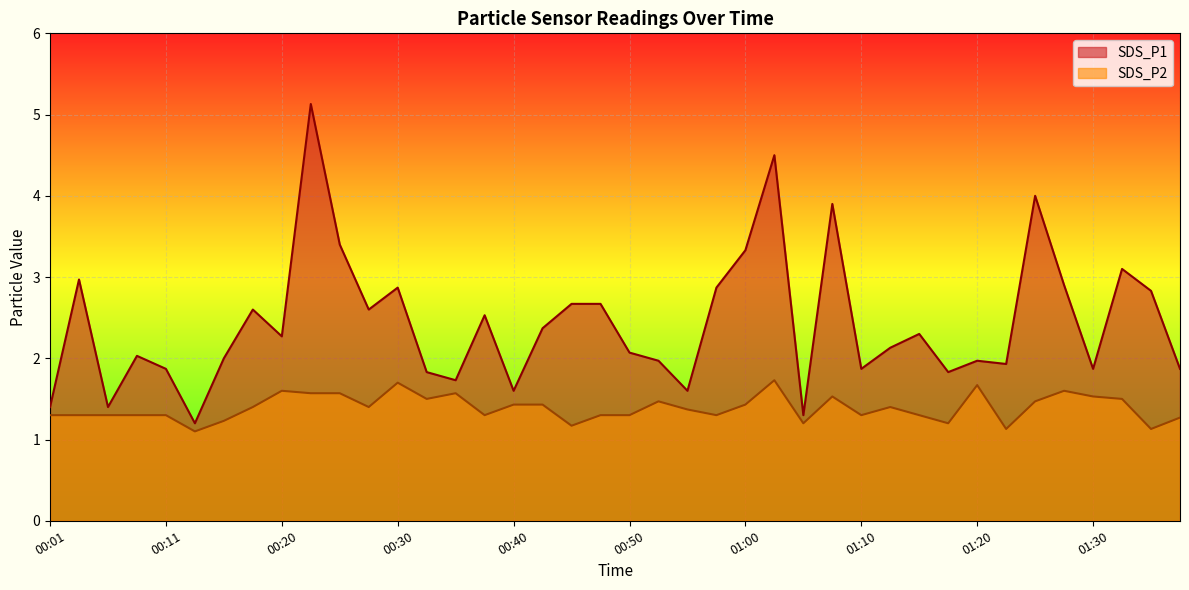

What is the difference between the highest and lowest values at 00:08?

0.7